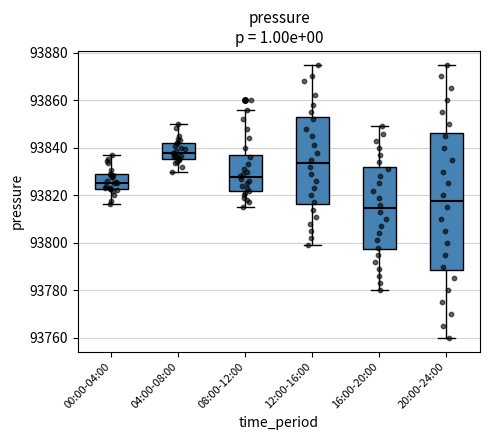

Reading left to right, read every box against the y-axis: the position of its median line, the range the box covers, and the ends of its whiskers. The values are not printed on the chart, so give them approximately, as read against the axis.

00:00-04:00: median 93826, box 93822 to 93828, whiskers 93816 to 93838
04:00-08:00: median 93838, box 93836 to 93842, whiskers 93830 to 93850
08:00-12:00: median 93828, box 93822 to 93838, whiskers 93816 to 93856
12:00-16:00: median 93834, box 93816 to 93852, whiskers 93800 to 93876
16:00-20:00: median 93814, box 93798 to 93832, whiskers 93780 to 93850
20:00-24:00: median 93818, box 93788 to 93846, whiskers 93760 to 93876